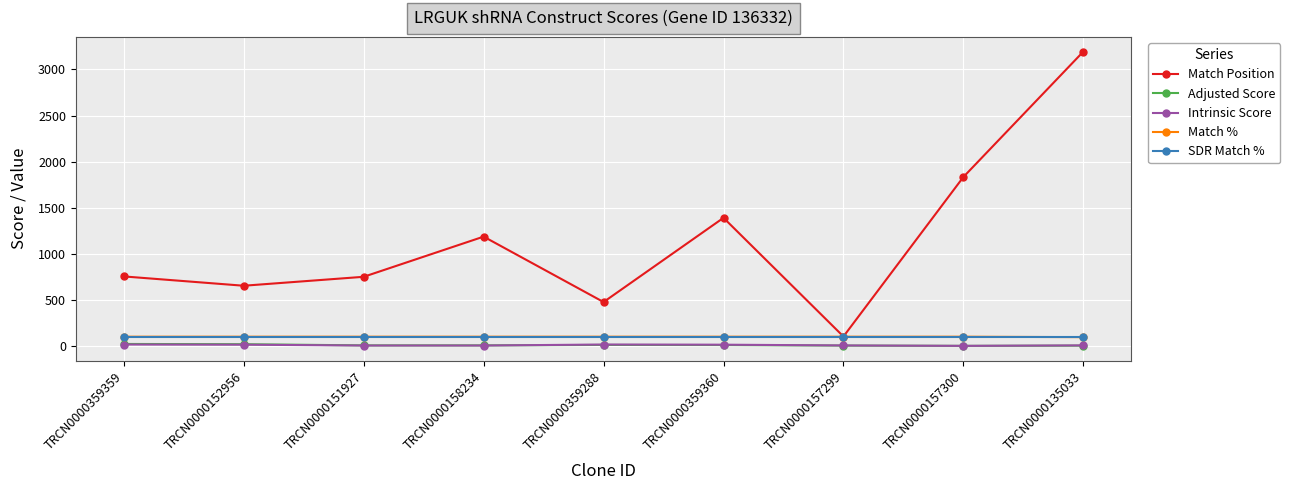

What is the sum of all Match Position values?

10338.0